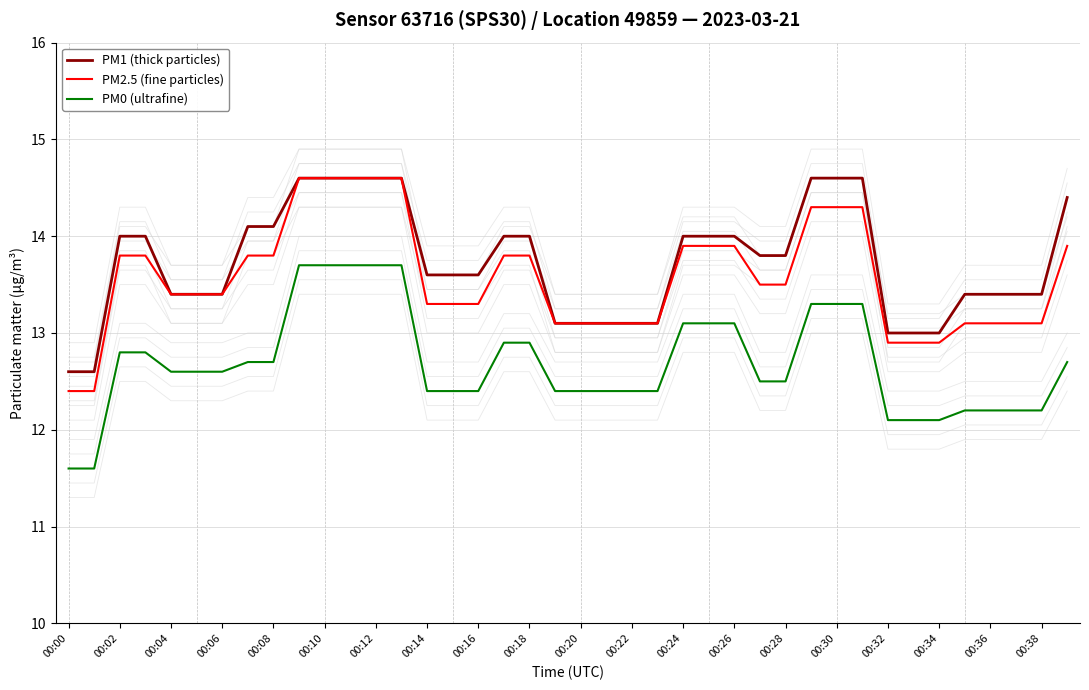

The PM0 (ultrafine) series shows 22.2 at 00:30. True or false?

False